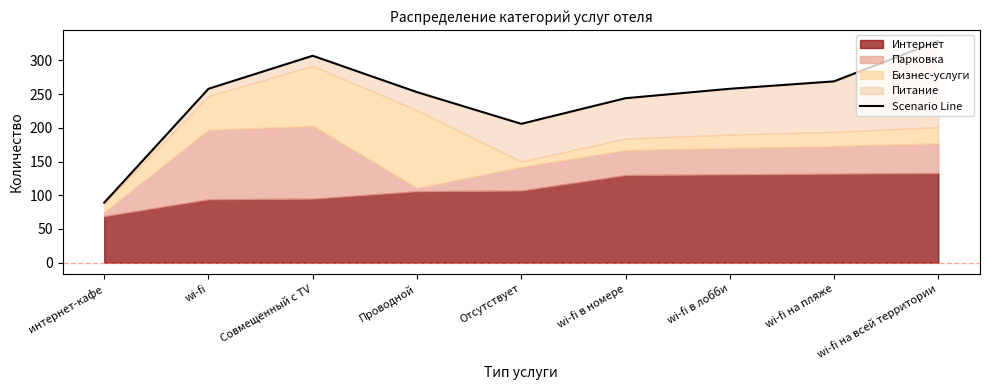

What is the label of the 1st point from the left?

интернет-кафе